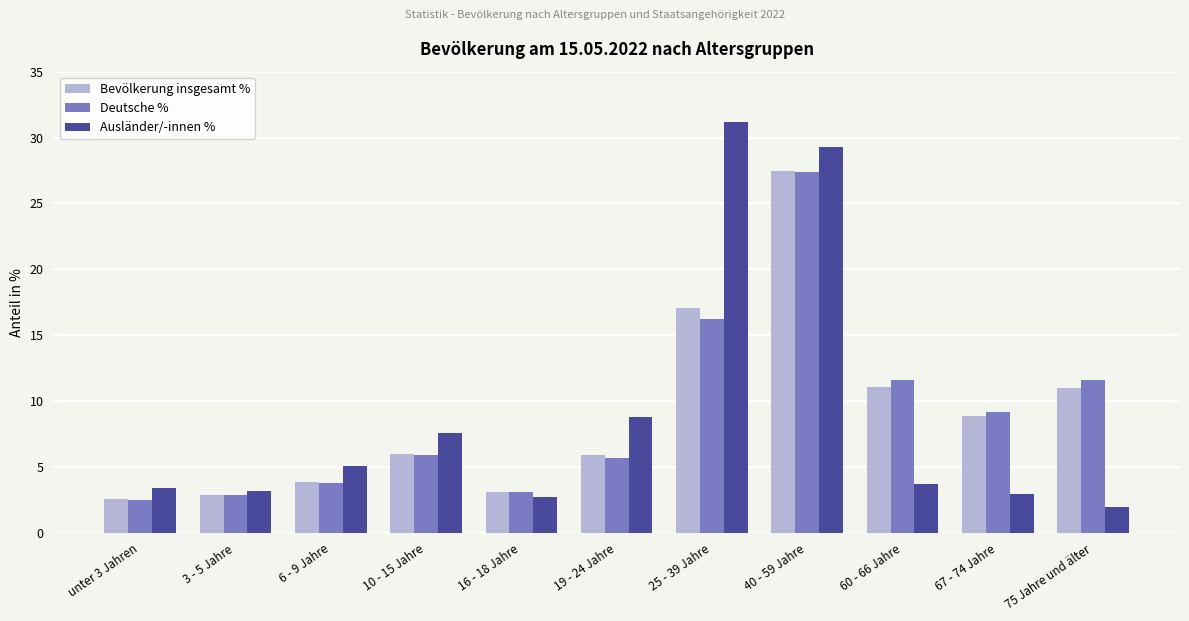

What is the minimum value for Deutsche %?

2.5